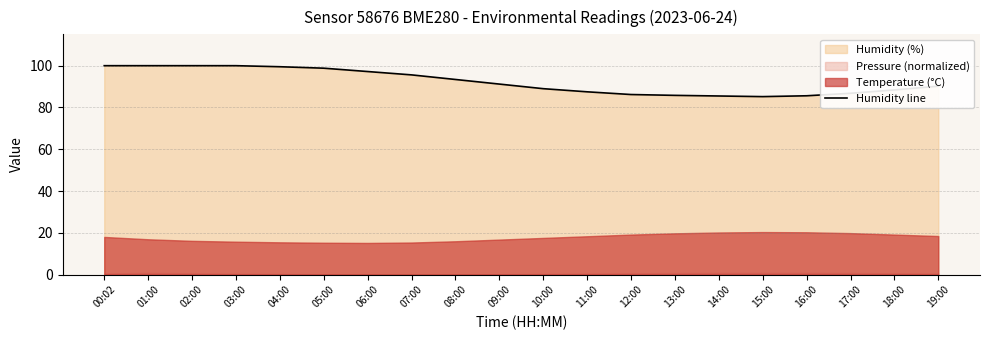

What is the average value?

92.3